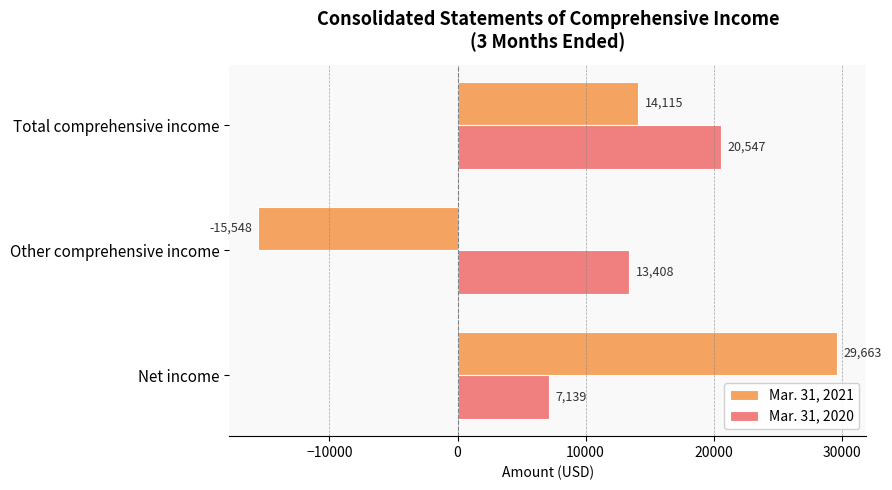

Which series has the widest spread of values?

Mar. 31, 2021